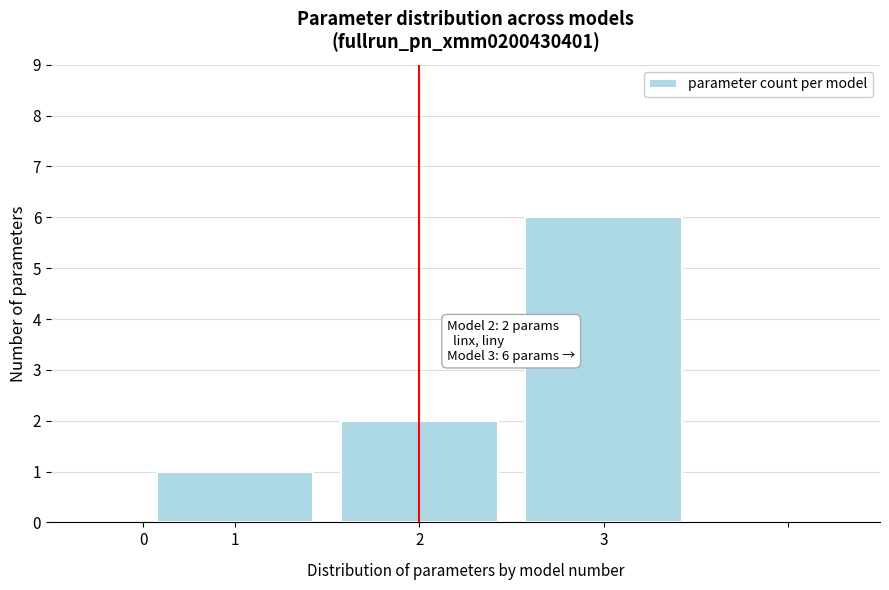

Reading right to left, what are all the values shown in this chart?

3=6	2=2	1=1